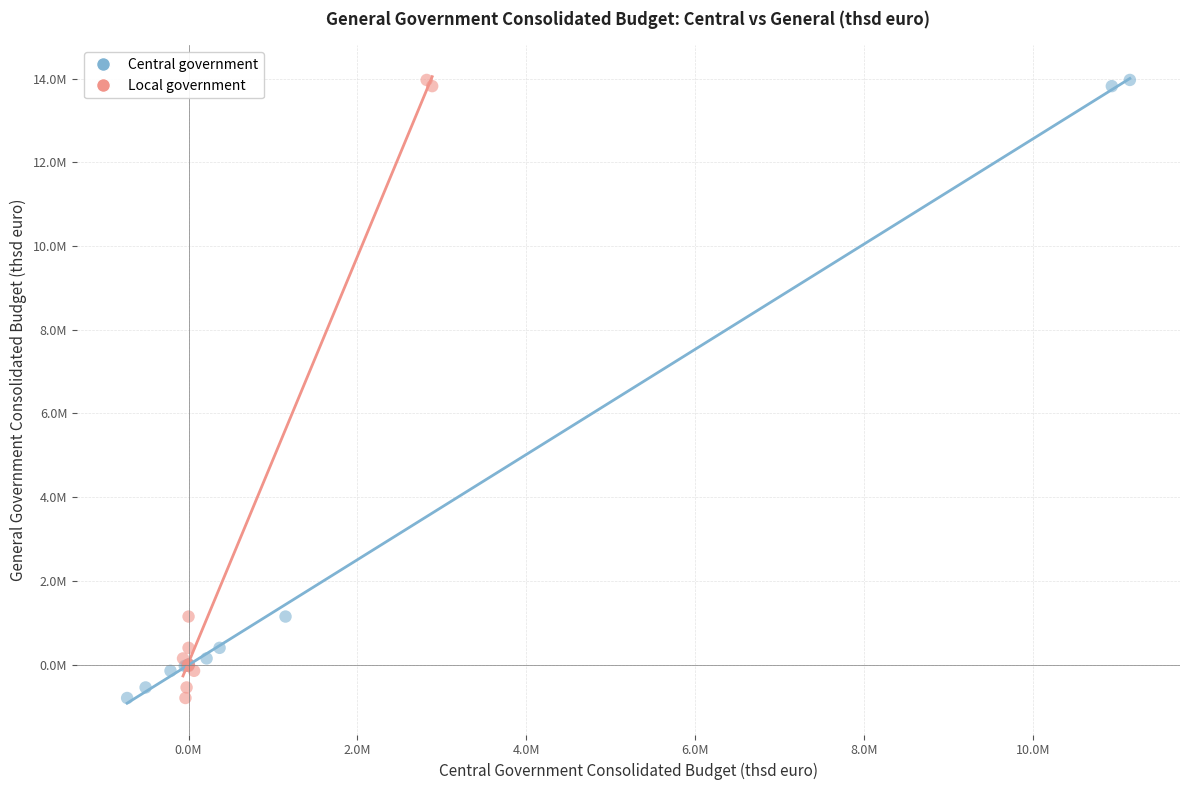

What are all the series names shown in the legend?

Central government, Local government